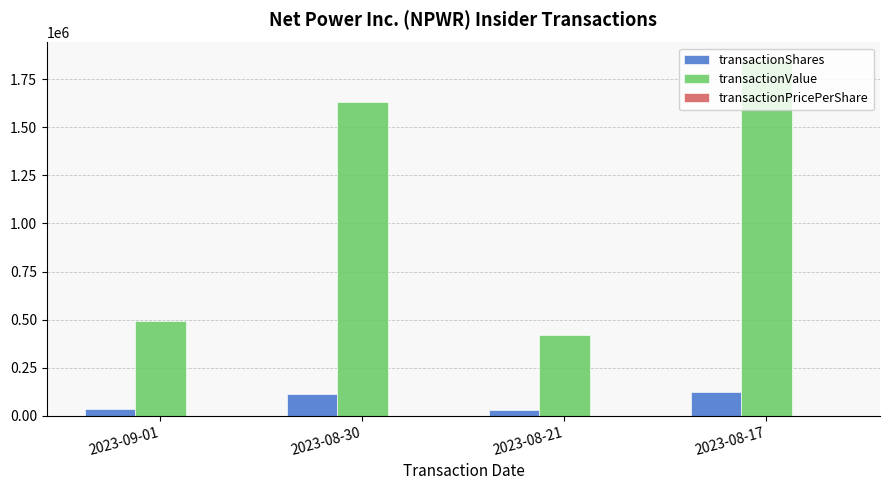

Is it true that transactionValue equals 494569.0 at 2023-09-01?

True